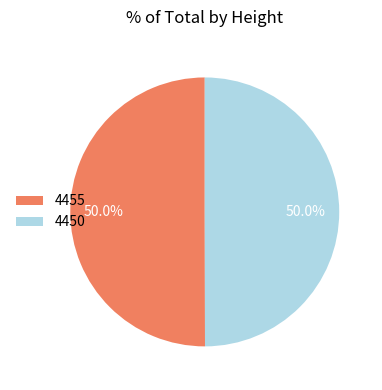

Combined, do 4455 and 4450 account for over 50%?

Yes